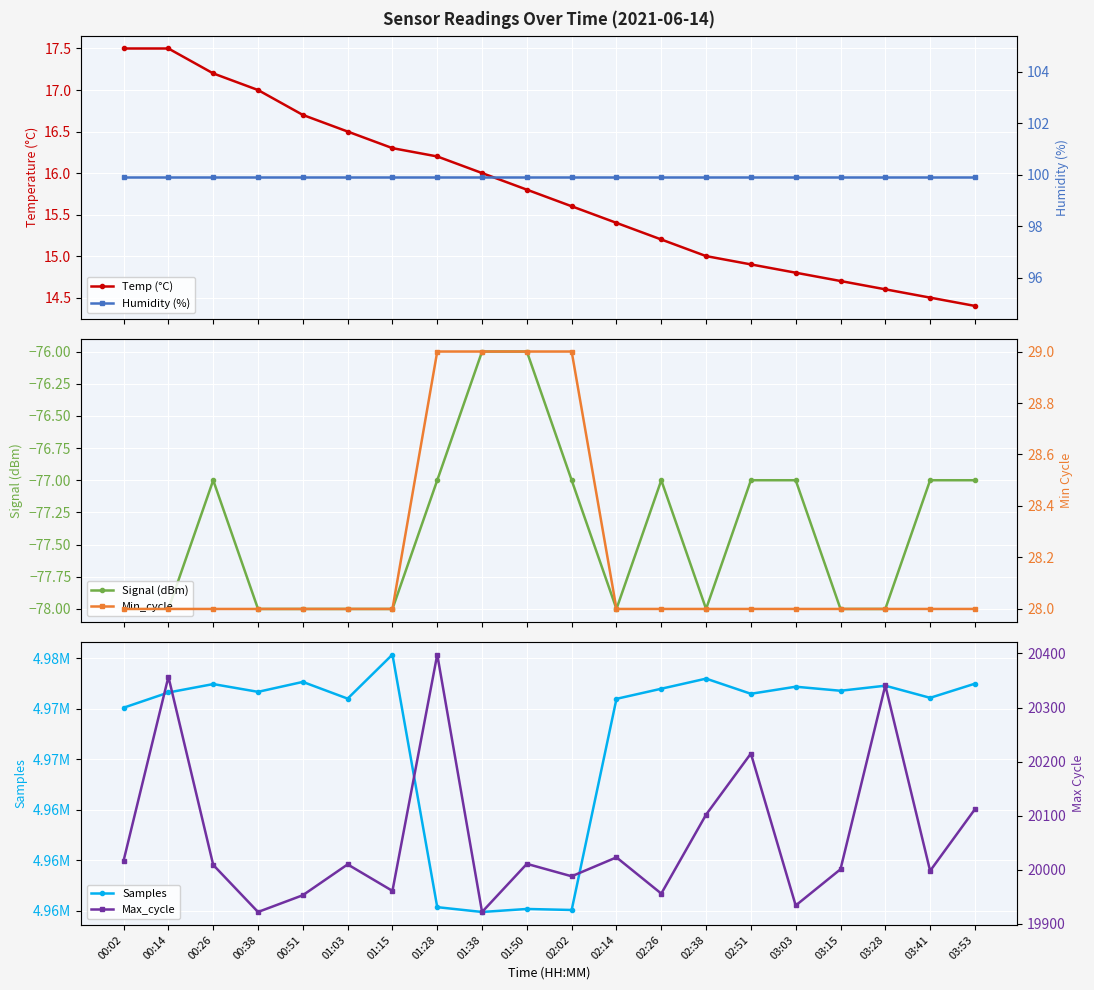

True or false: Temp (°C) has a value of 7.4 at 01:38.

False